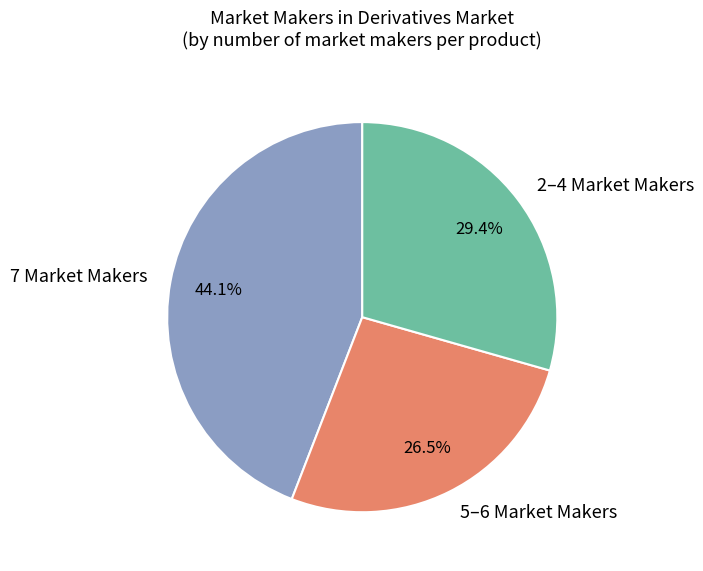

What is the ratio of the value at 7 Market Makers to the value at 5–6 Market Makers?

1.7